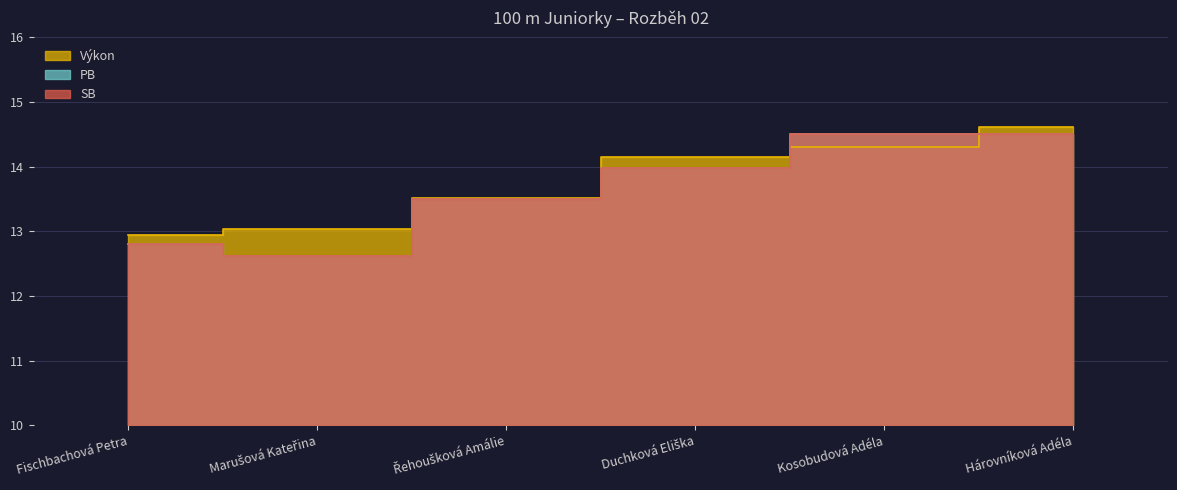

How many values in the SB series exceed 13?

4